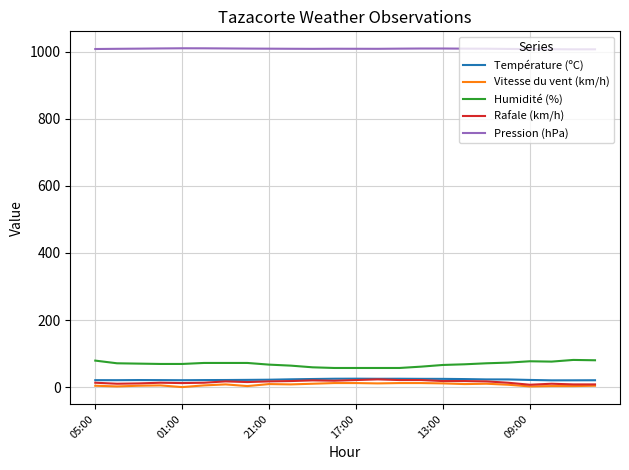

What is the maximum value shown in the chart?

1010.7